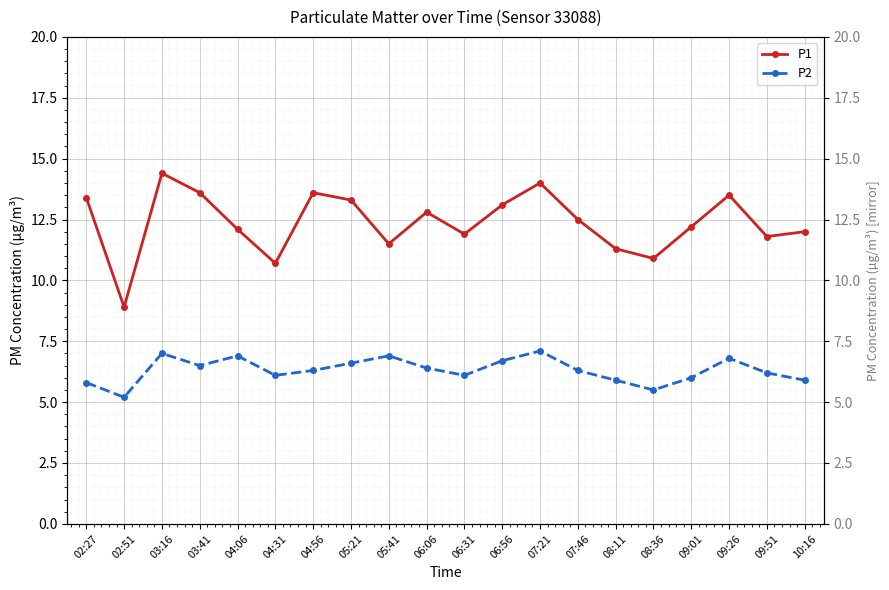

What are all the series names shown in the legend?

P1, P2